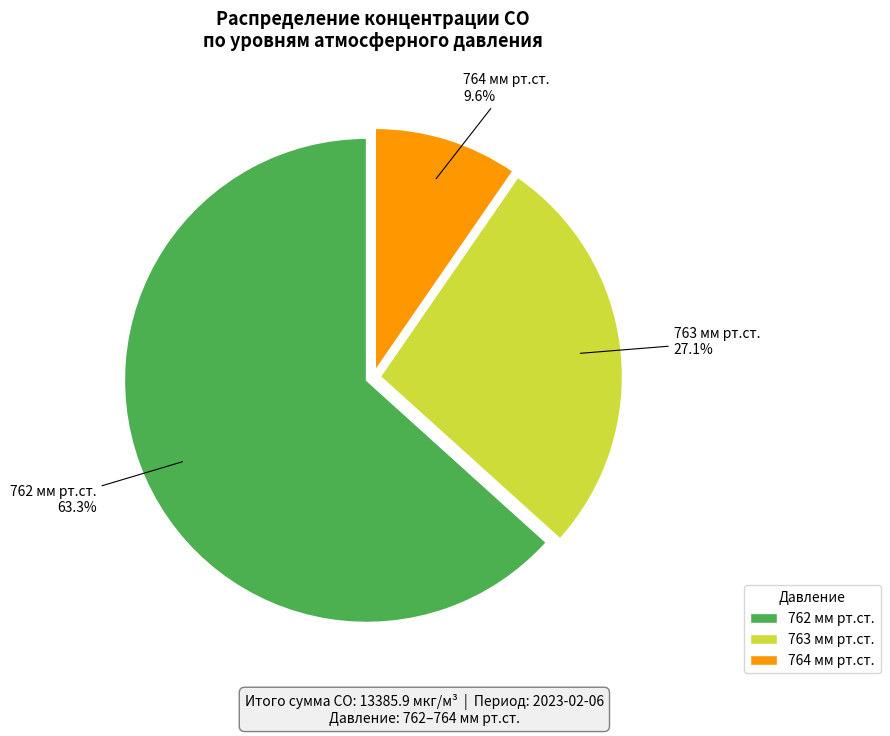

What portion of the pie excludes 764 мм рт.ст.?

90.4%